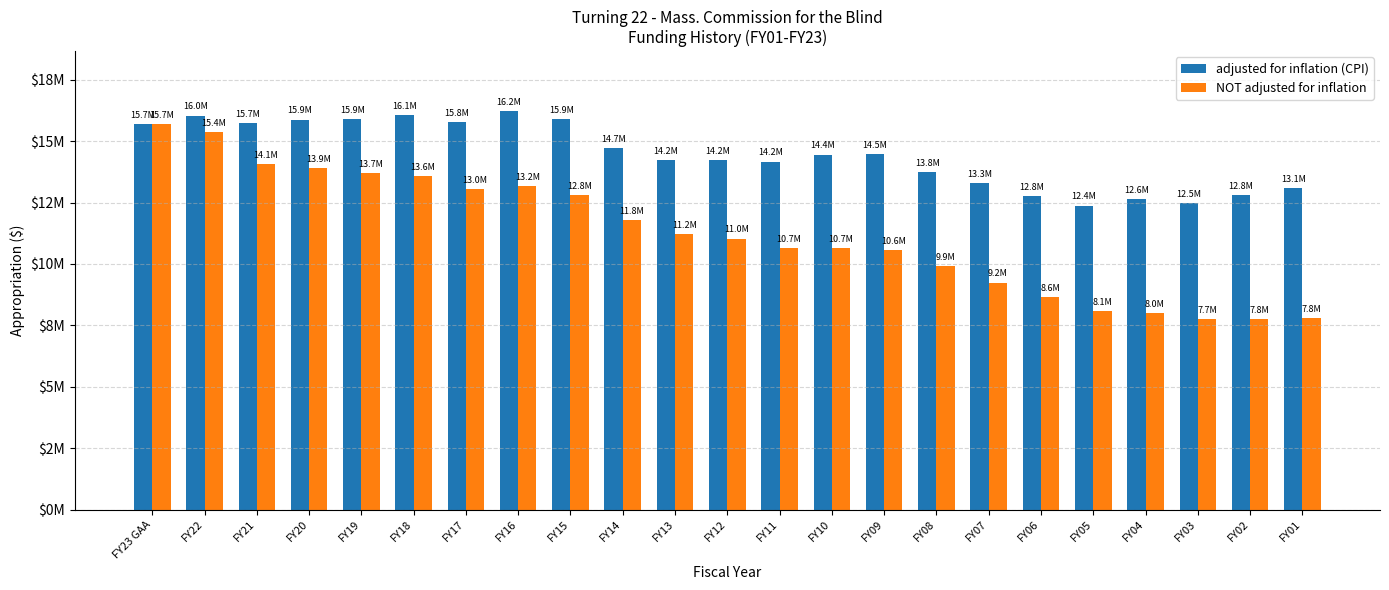

Is it true that adjusted for inflation (CPI) equals 20048270 at FY07?

False